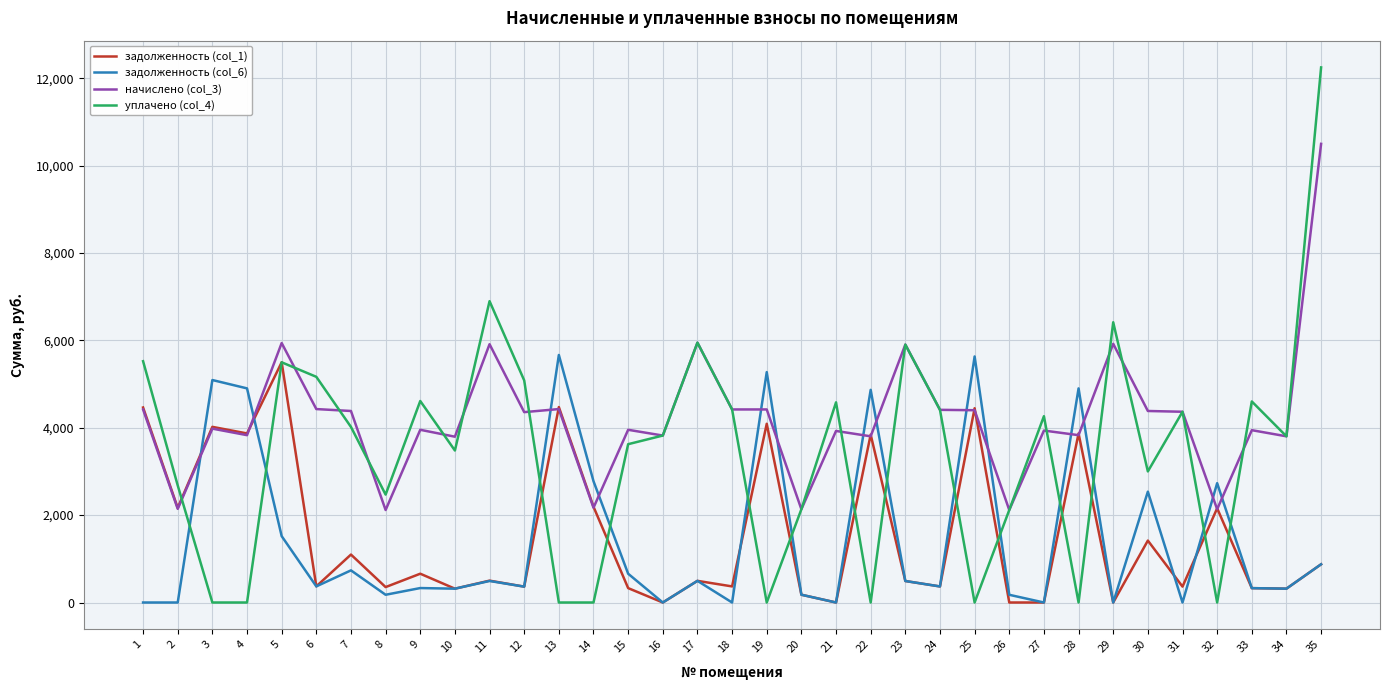

The задолженность (col_1) series shows 2191.9 at 14. True or false?

True